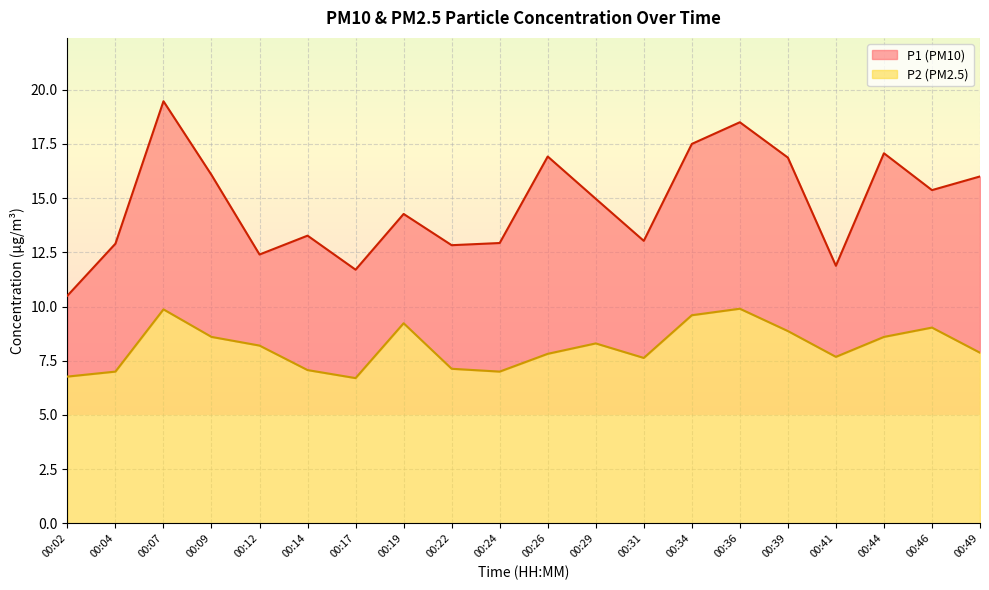

True or false: P2 and P1 intersect in this chart.

False